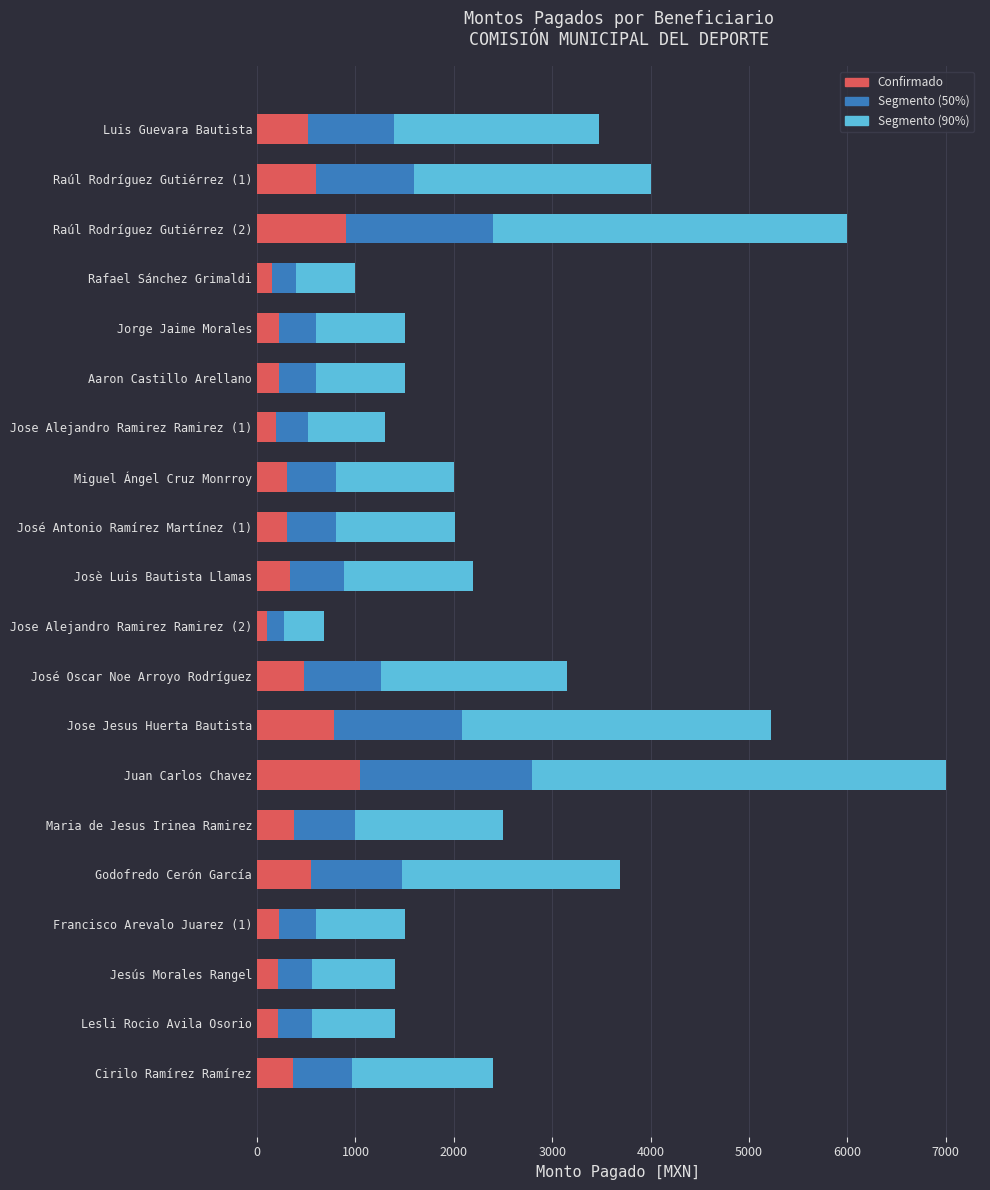

What is the total value across all series at Jorge Jaime Morales?

1500.0